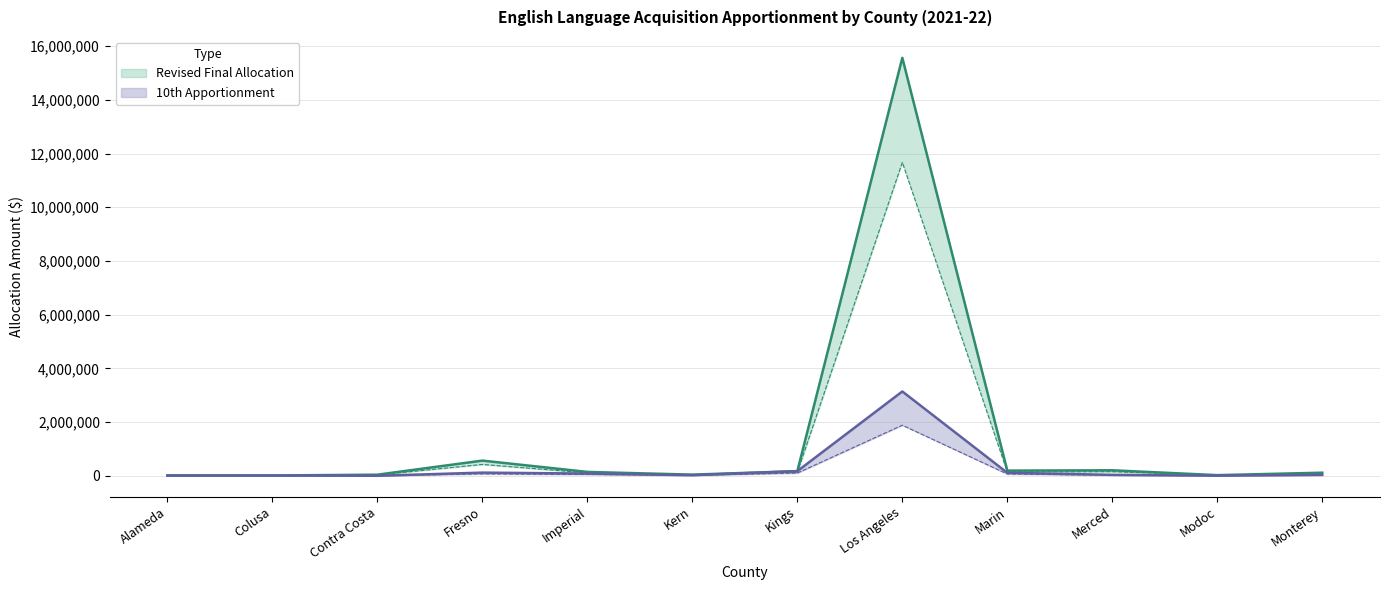

True or false: 10th Apportionment and Revised Final Allocation cross at least once.

False